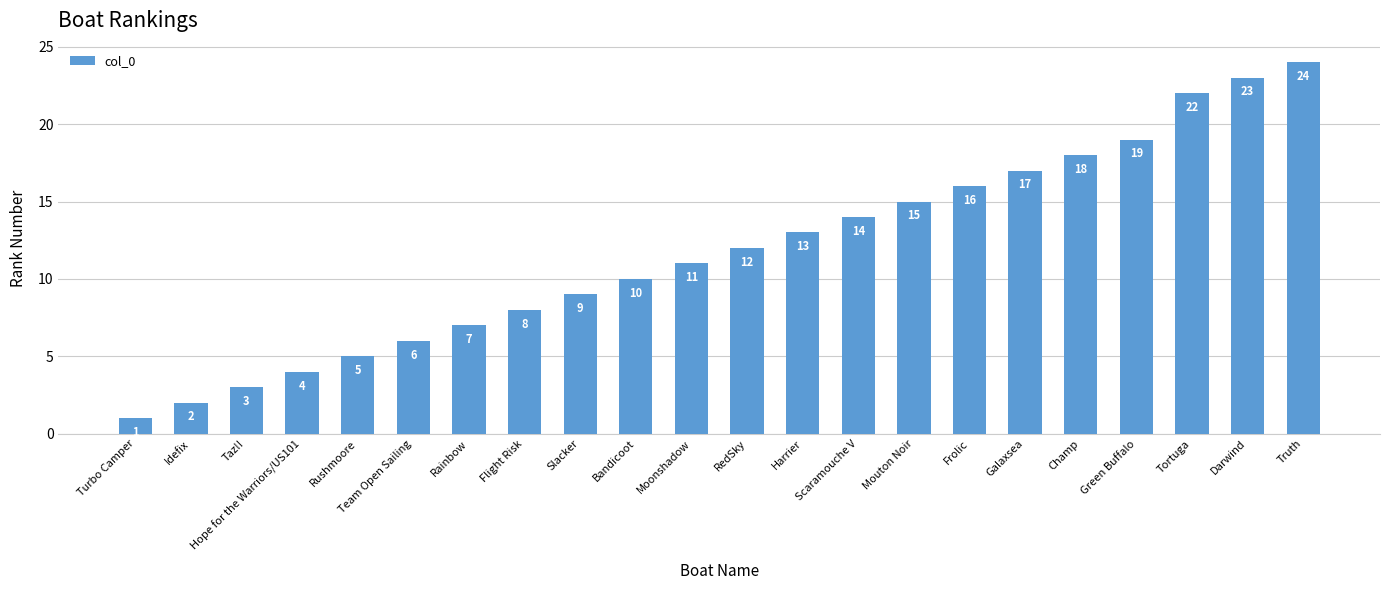

At which category does the chart reach its peak across all series?

Truth